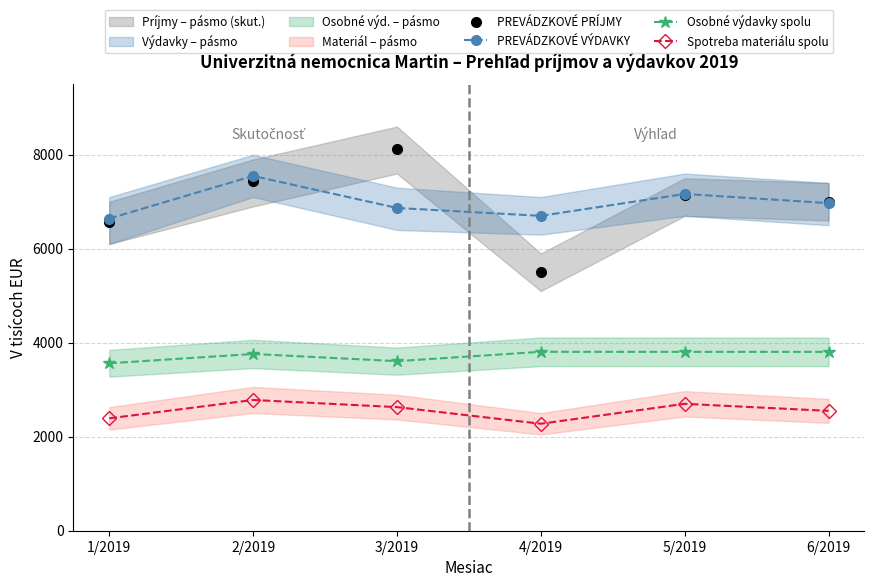

What value does the Osobné výdavky spolu series have at 3/2019, to the nearest 5?

3610